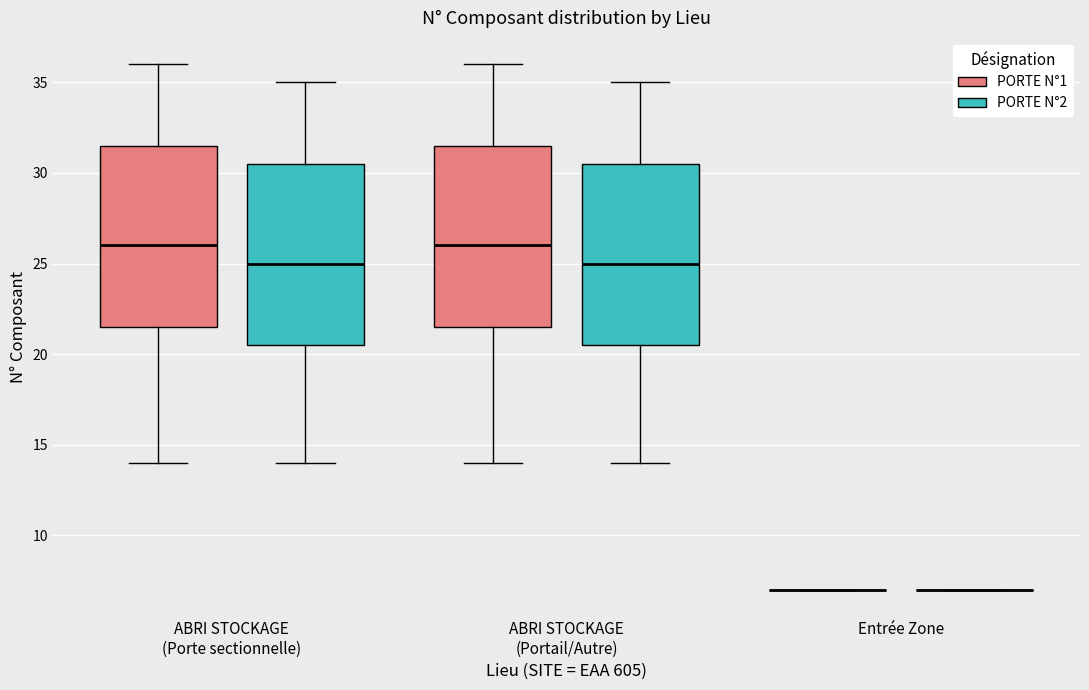

Where is the lower edge of the box for ABRI STOCKAGE (Portail/Autre) (PORTE N°2) on the y-axis? The values are not printed on the chart, so give them approximately, as read against the axis.

20.5